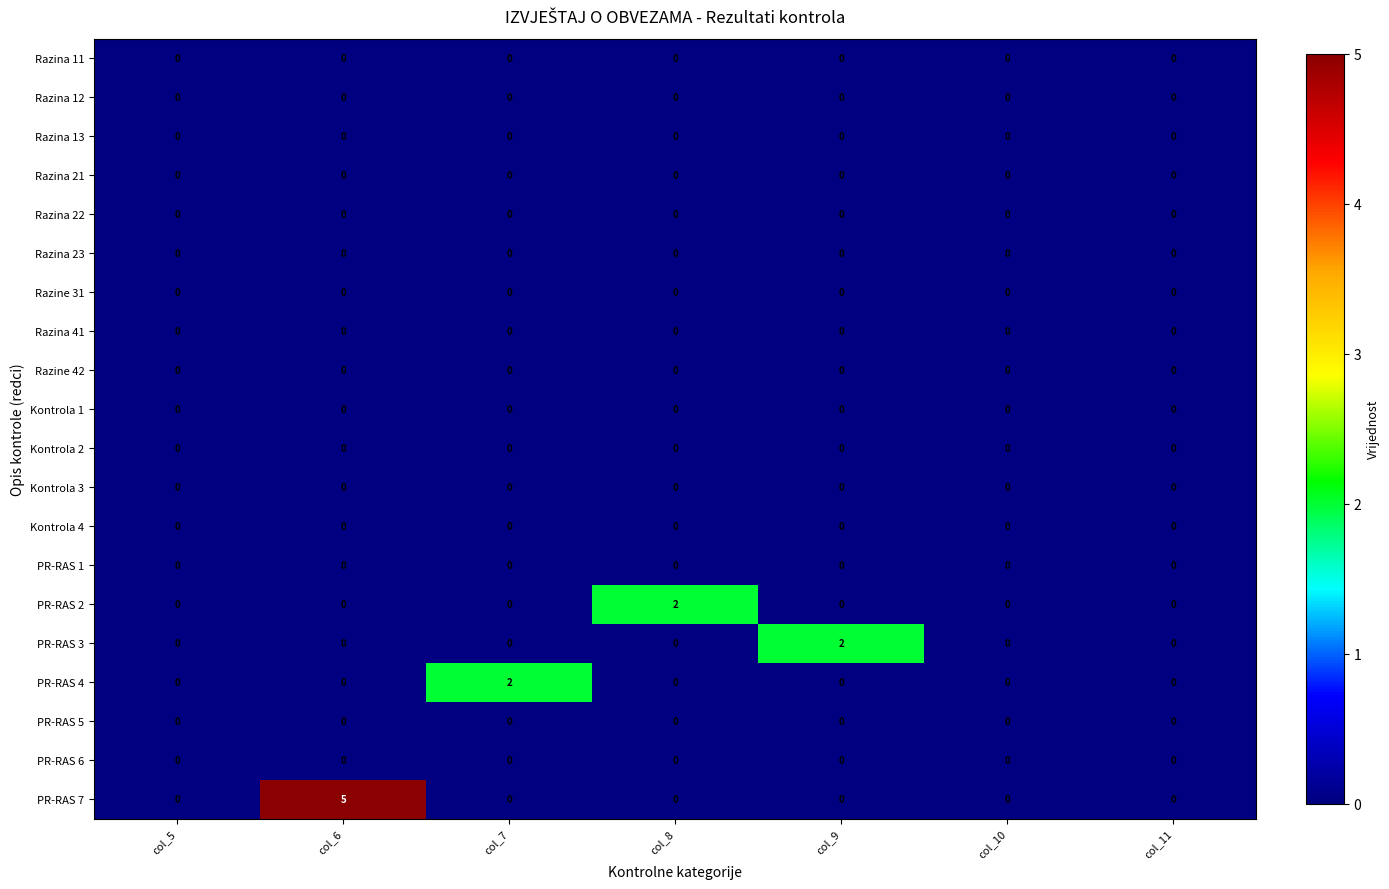

Which label corresponds to the largest value in the chart?

col_6